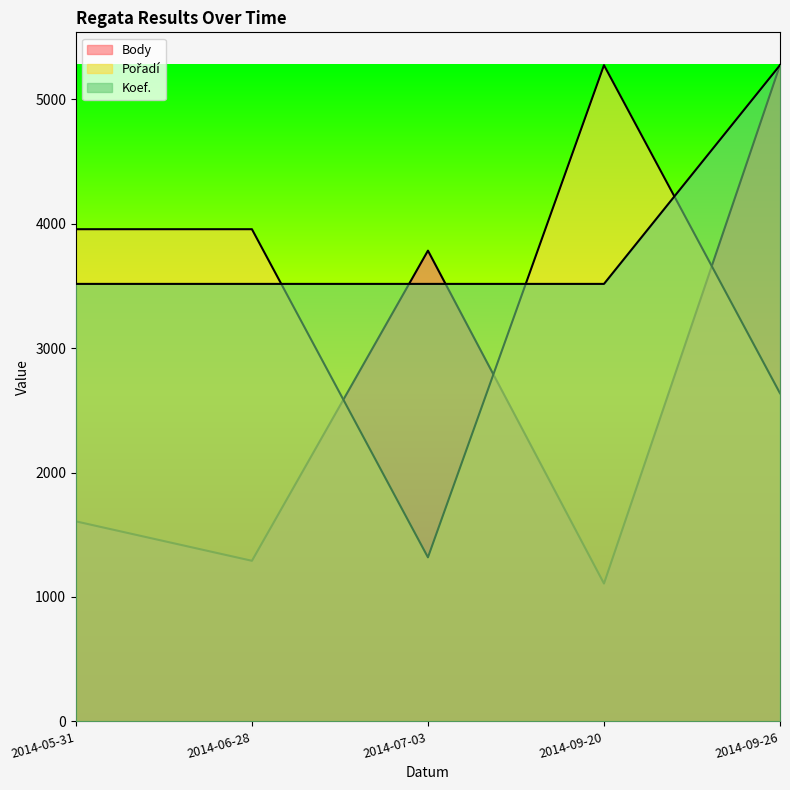

How many categories are shown in the chart?

5